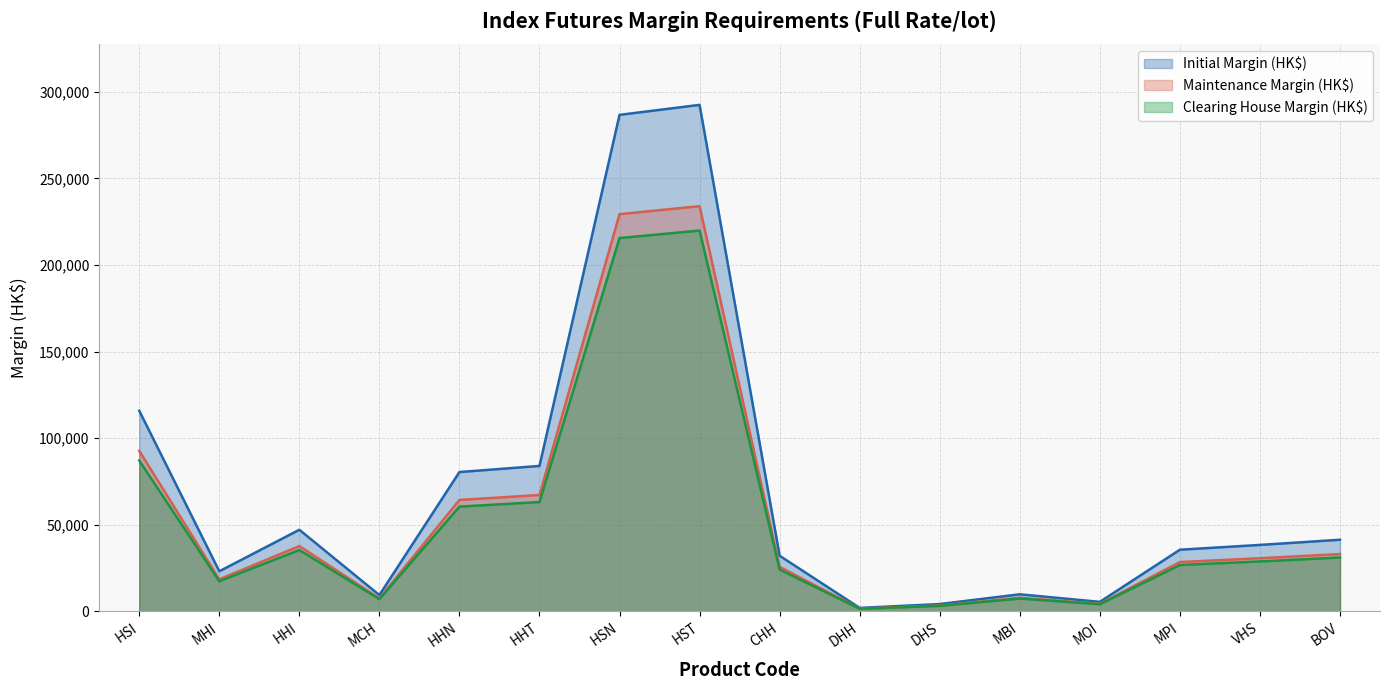

What position from the left is MBI?

12